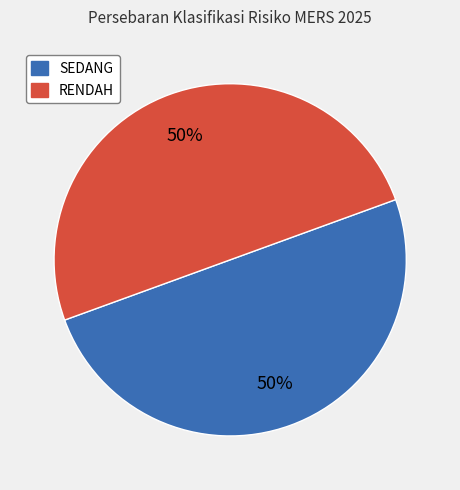

True or false: SEDANG accounts for 1% of the total.

False